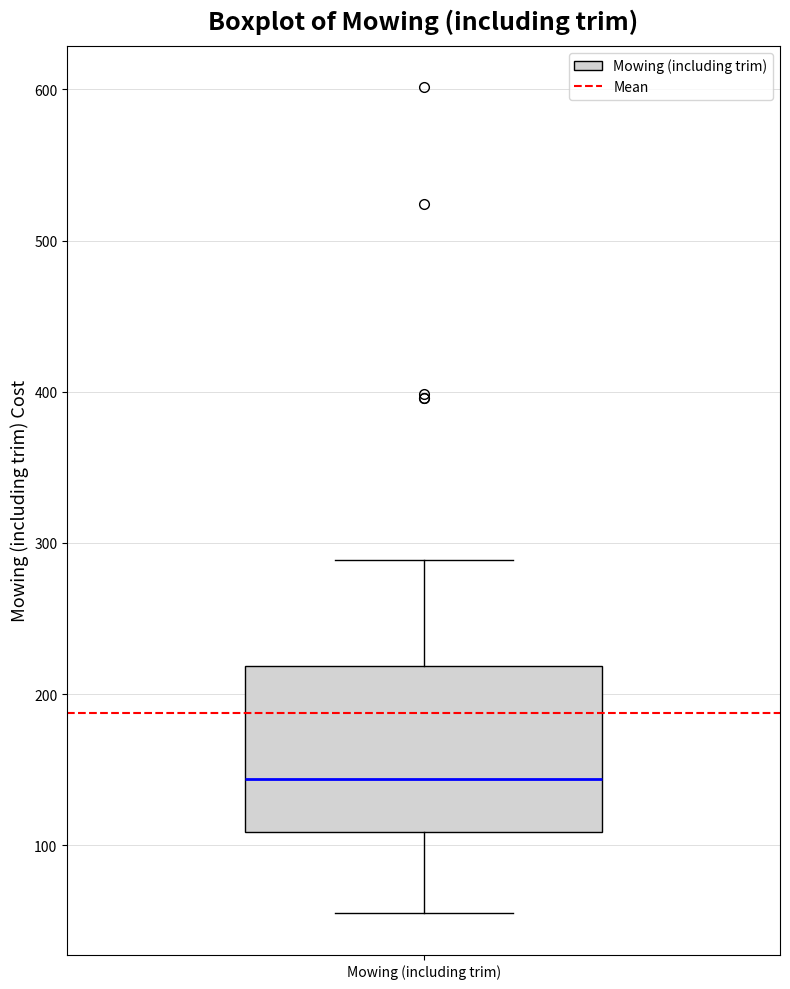

Read this box plot against the y-axis: the position of the median line, the range covered by the box, and the ends of both whiskers. The values are not printed on the chart, so give them approximately, as read against the axis.

median 140, box 110 to 220, whiskers 50 to 290